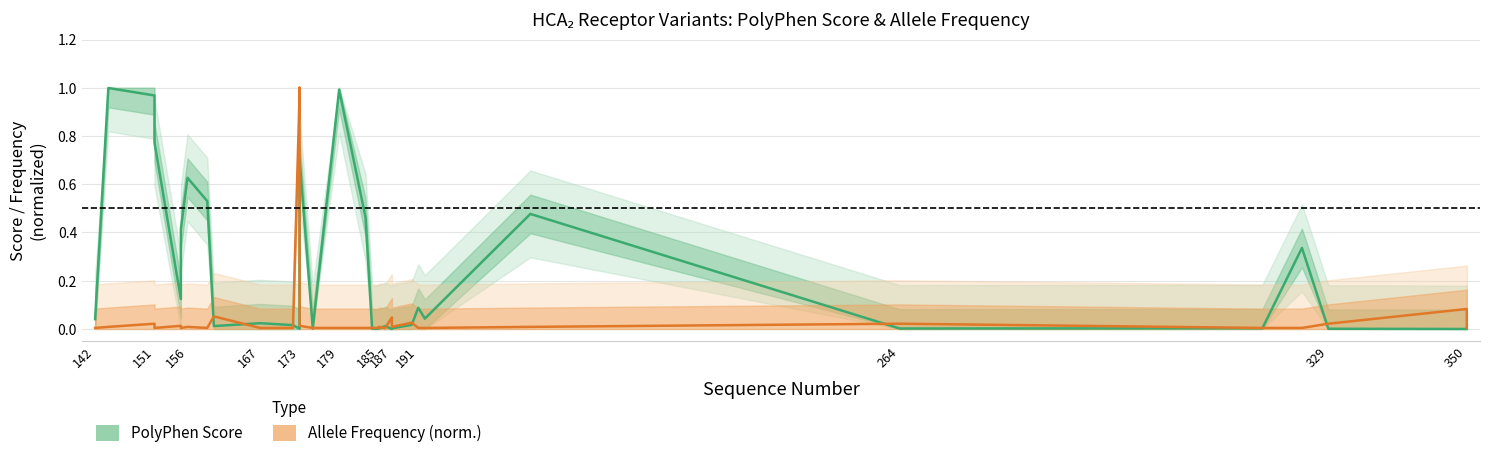

Is it true that Allele Frequency (norm.) equals 0.0 at 142?

False